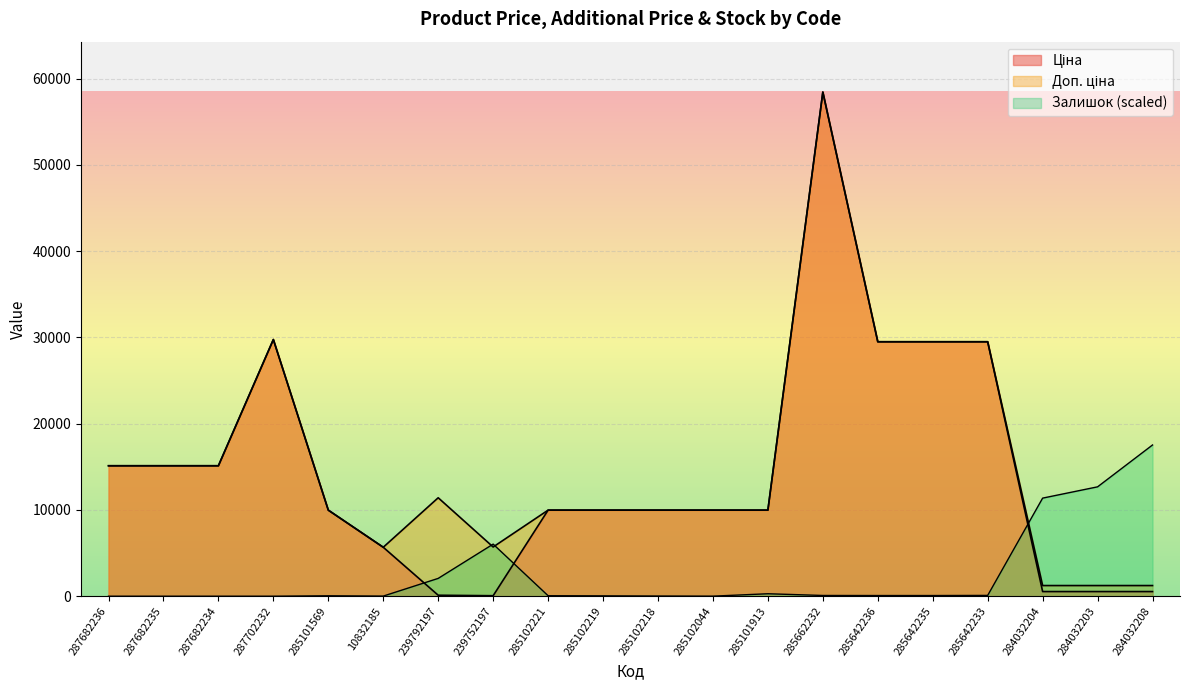

What is the greatest value displayed?

58426.5